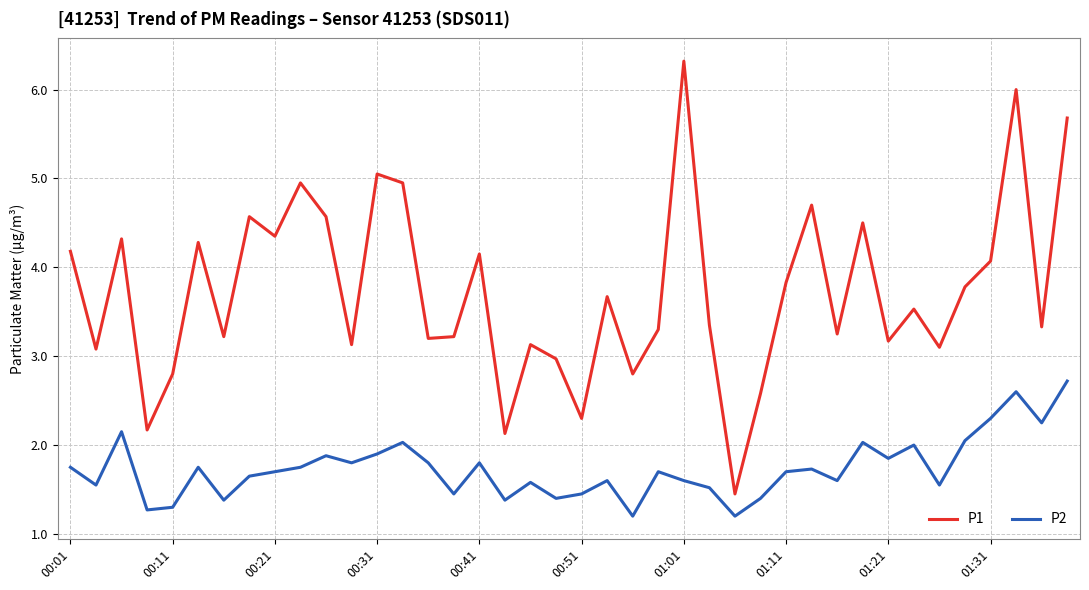

Which series has the largest total across all categories?

P1